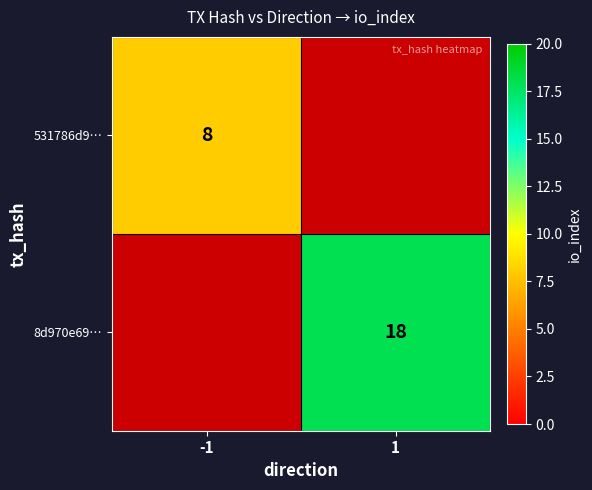

How many distinct data groups are displayed?

2